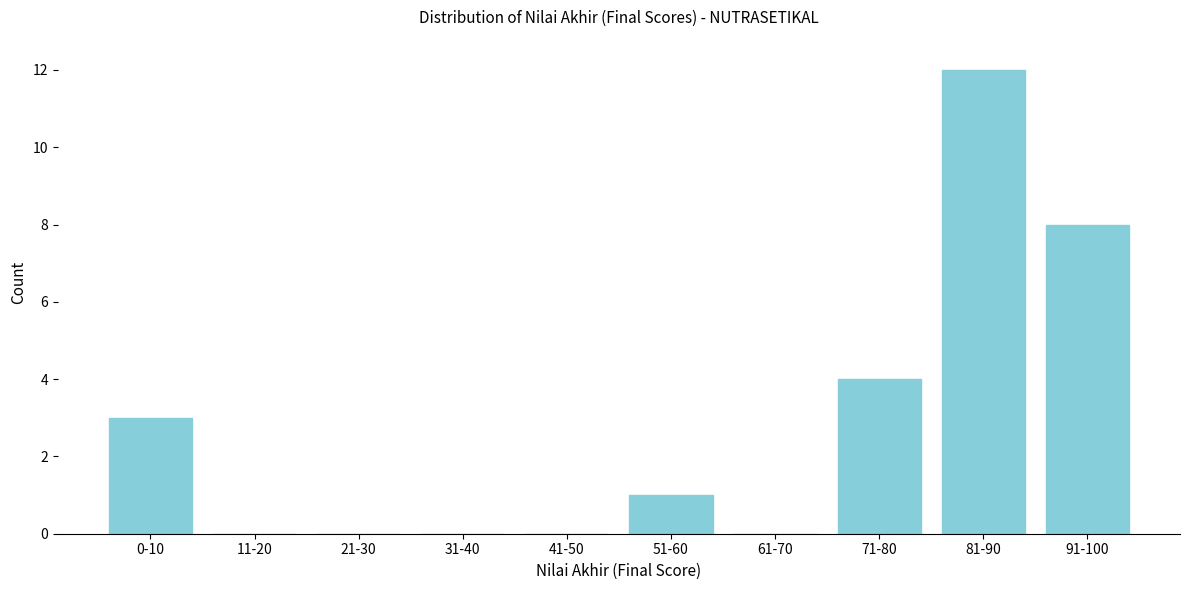

Reading left to right, list all the values displayed in this chart.

0-10=3	11-20=0	21-30=0	31-40=0	41-50=0	51-60=1	61-70=0	71-80=4	81-90=12	91-100=8